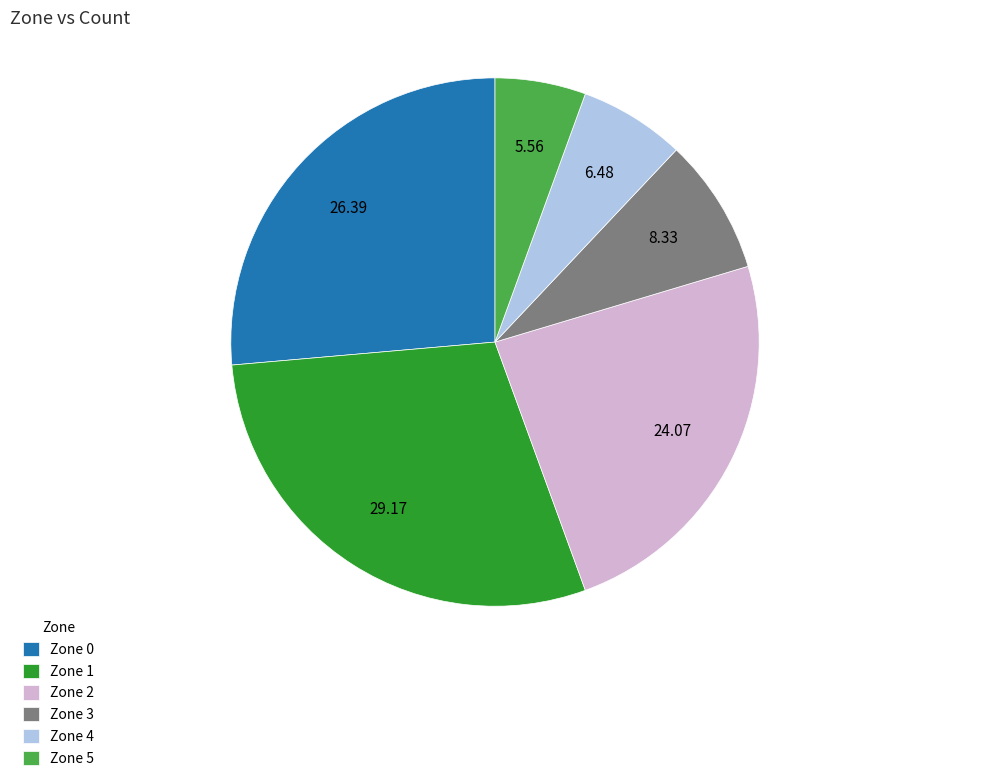

Rank the categories by value from highest to lowest.

Zone 1, Zone 0, Zone 2, Zone 3, Zone 4, Zone 5